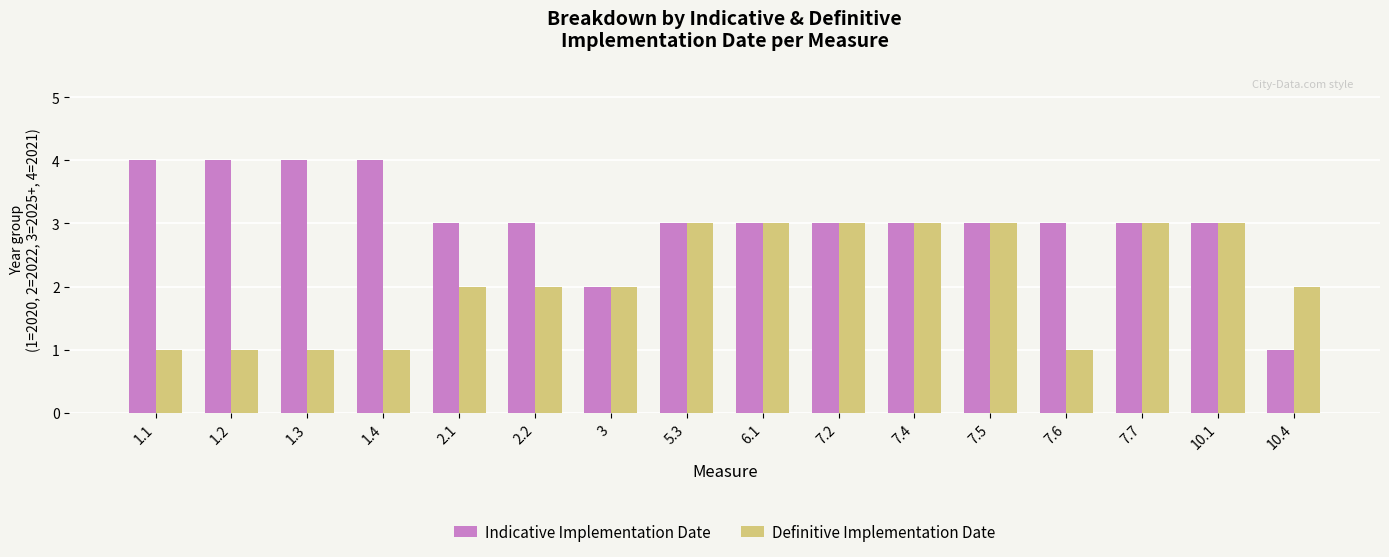

Count the number of categories in the chart.

16